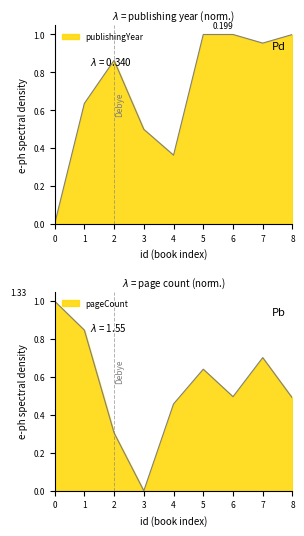

Is the value of publishingYear at 1 greater than the value of pageCount at 7?

No